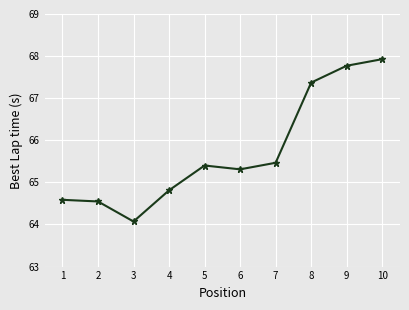

What is the change in value from 8 to 10?

+0.6